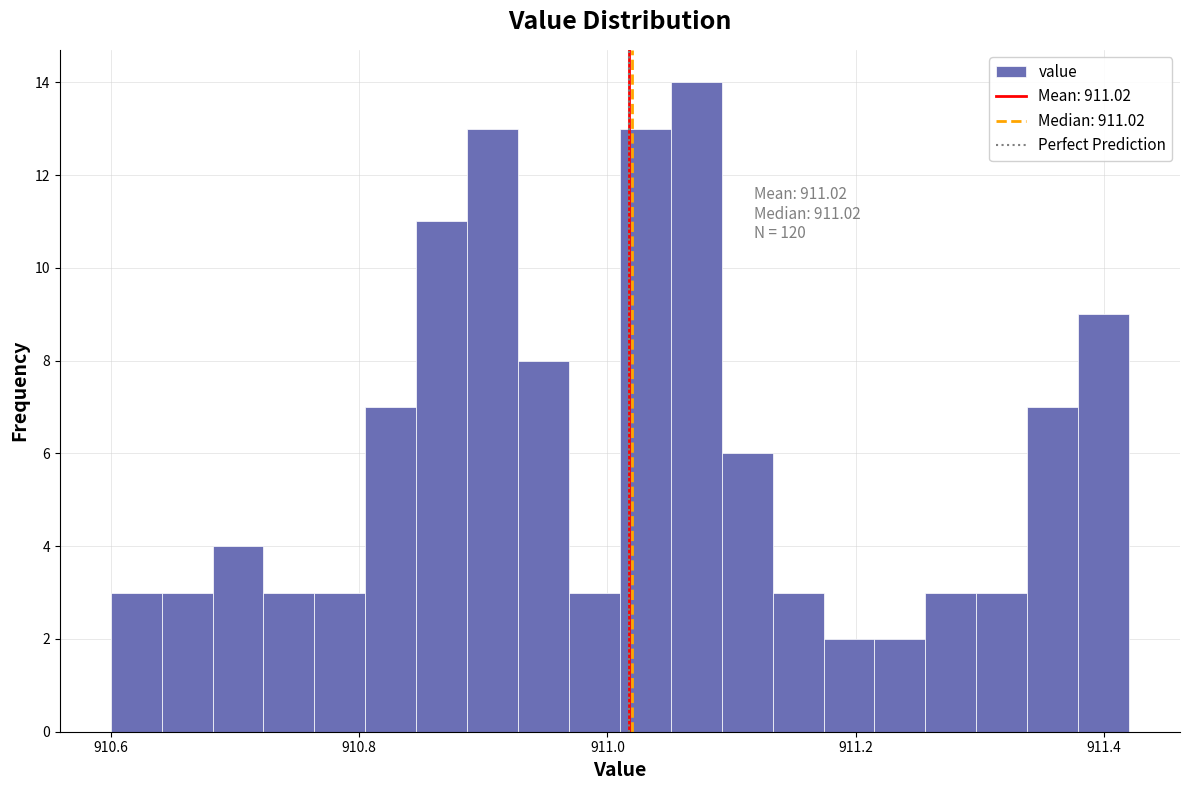

Around what value on the x-axis is the tallest bar? Give the approximate position of its centre, as read against the axis.

911.08